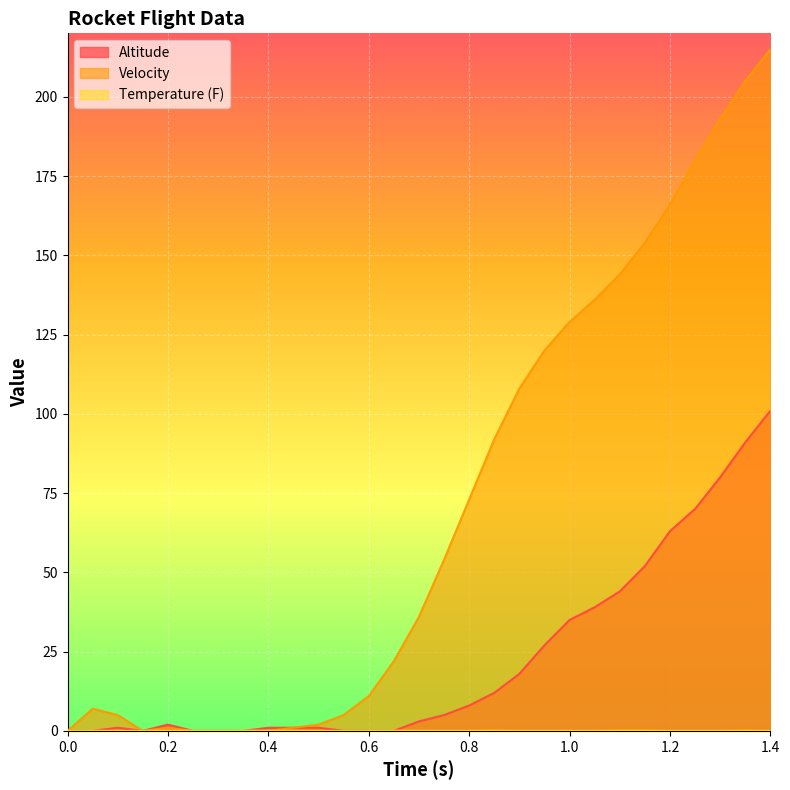

What is the sum of all Temperature (F) values?

0.5